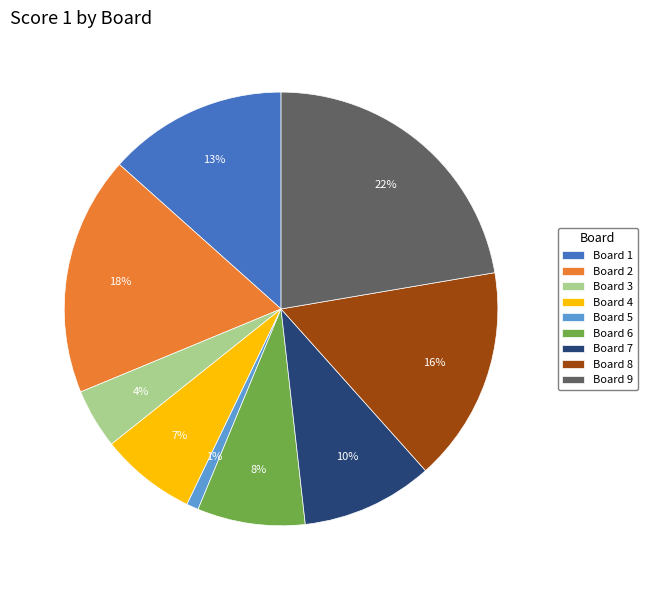

To the nearest percent, what is the difference between the Board 6 and Board 2 slice percentages?

10%